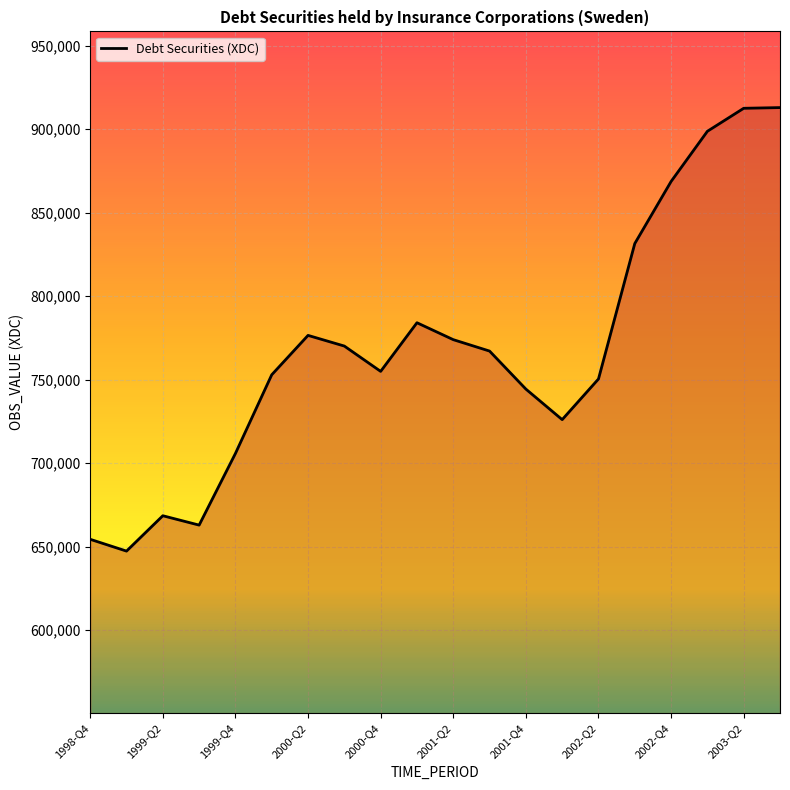

What is the greatest value displayed?

912970